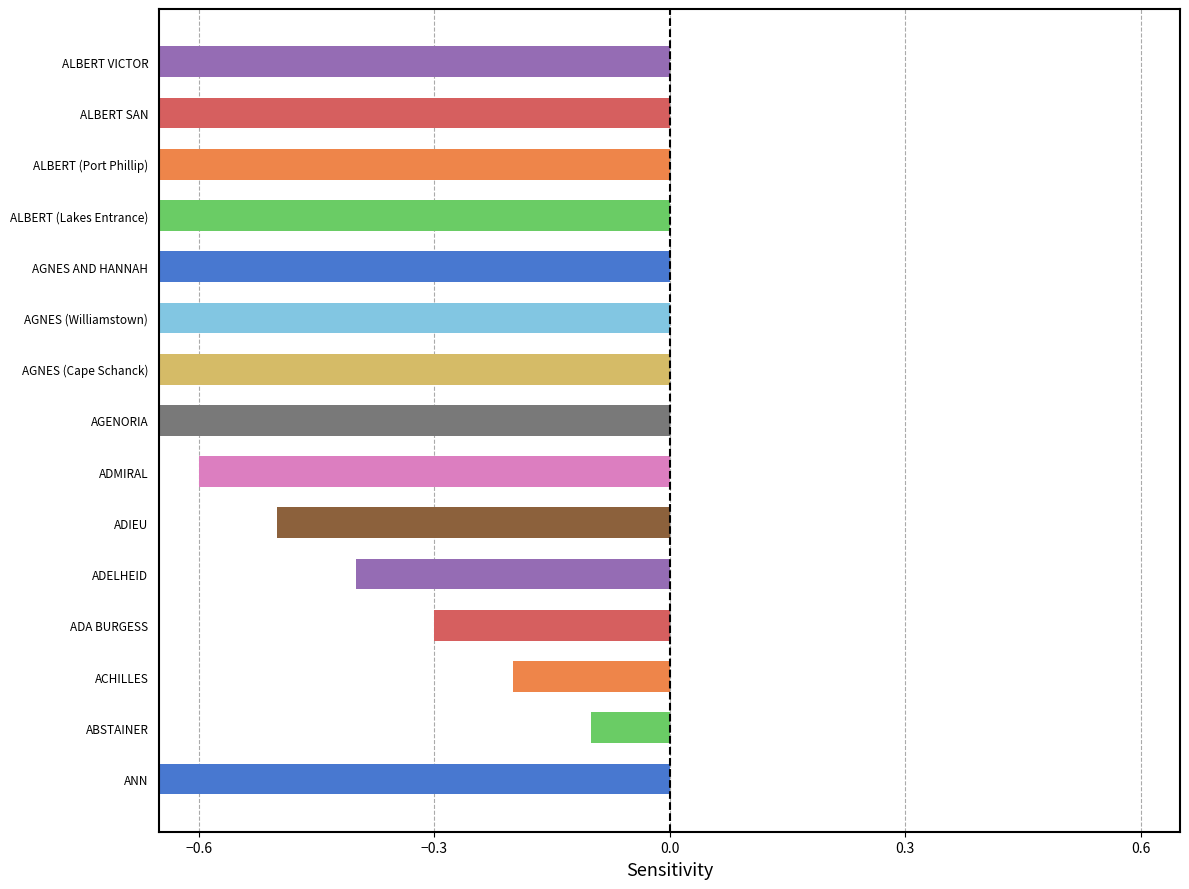

Does the chart contain stacked bars?

No